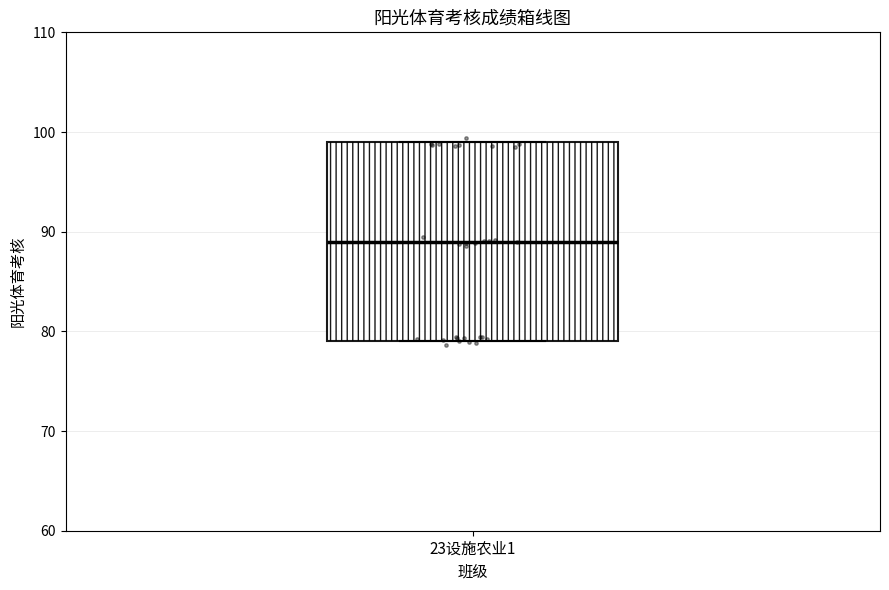

Transcribe this box plot: give where the median line is, the range the box spans, and where the two whiskers end, as read against the y-axis. The values are not printed on the chart, so give them approximately, as read against the axis.

median 89, box 79 to 99, whiskers 79 to 99